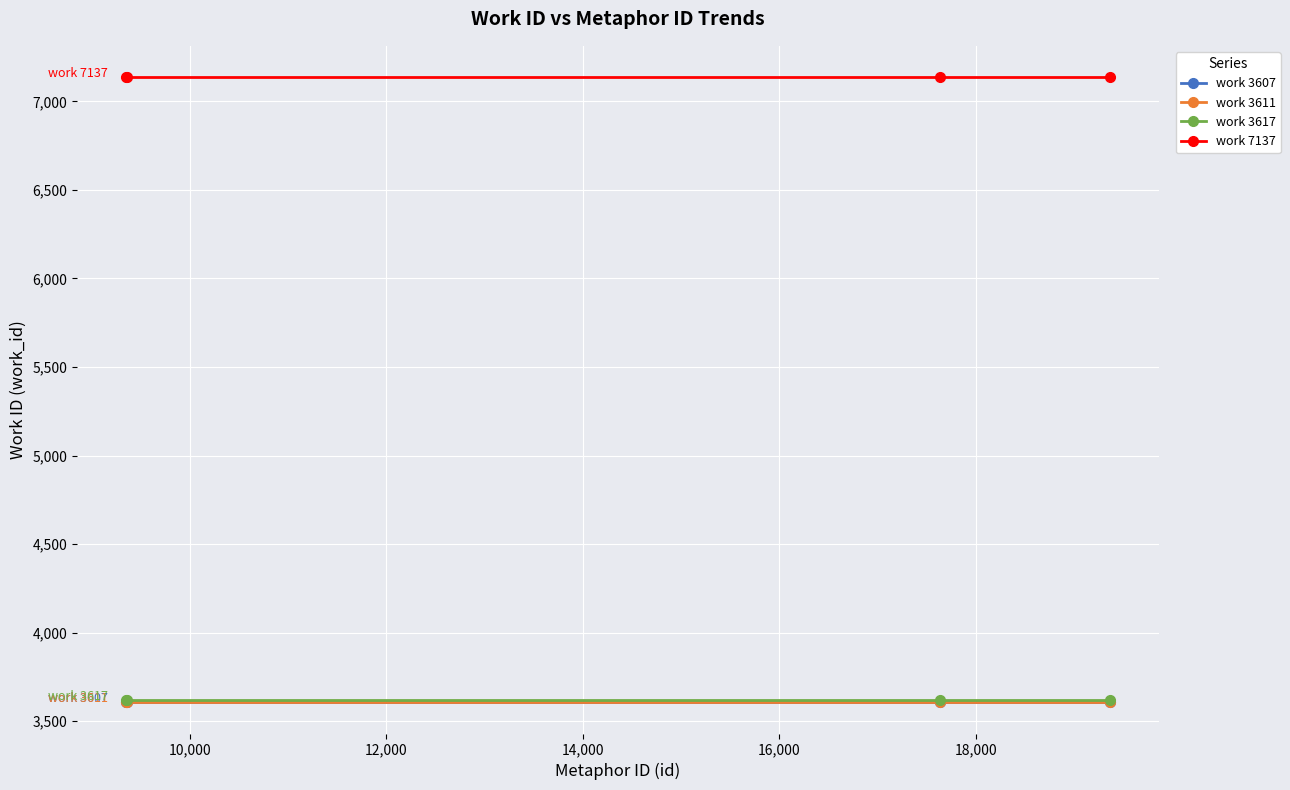

What is the highest value of the work 3617 series?

3617